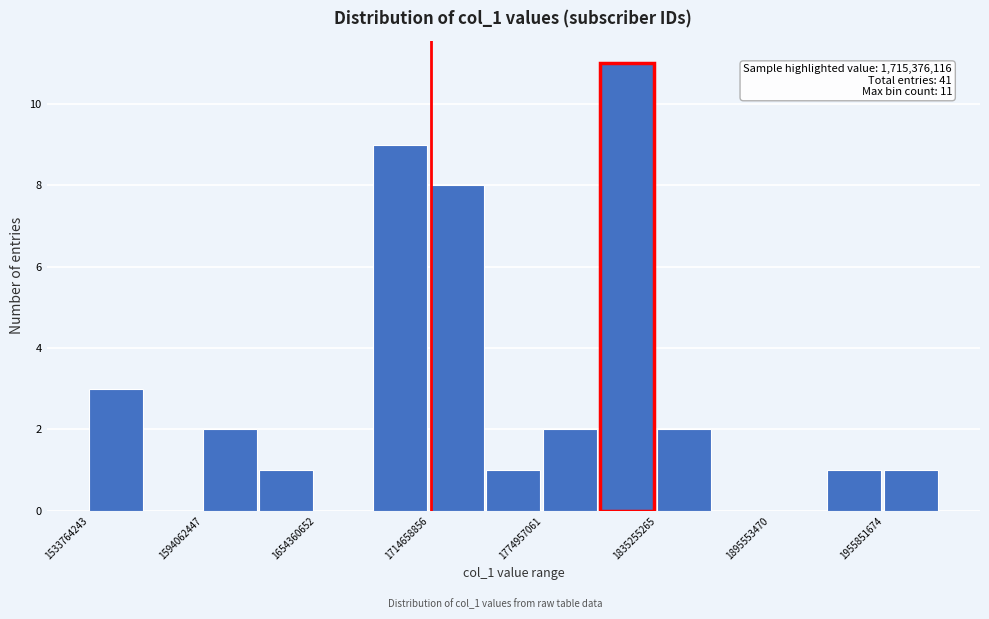

Around what value on the x-axis is the tallest bar? Give the approximate position of its centre, as read against the axis.

1820000000